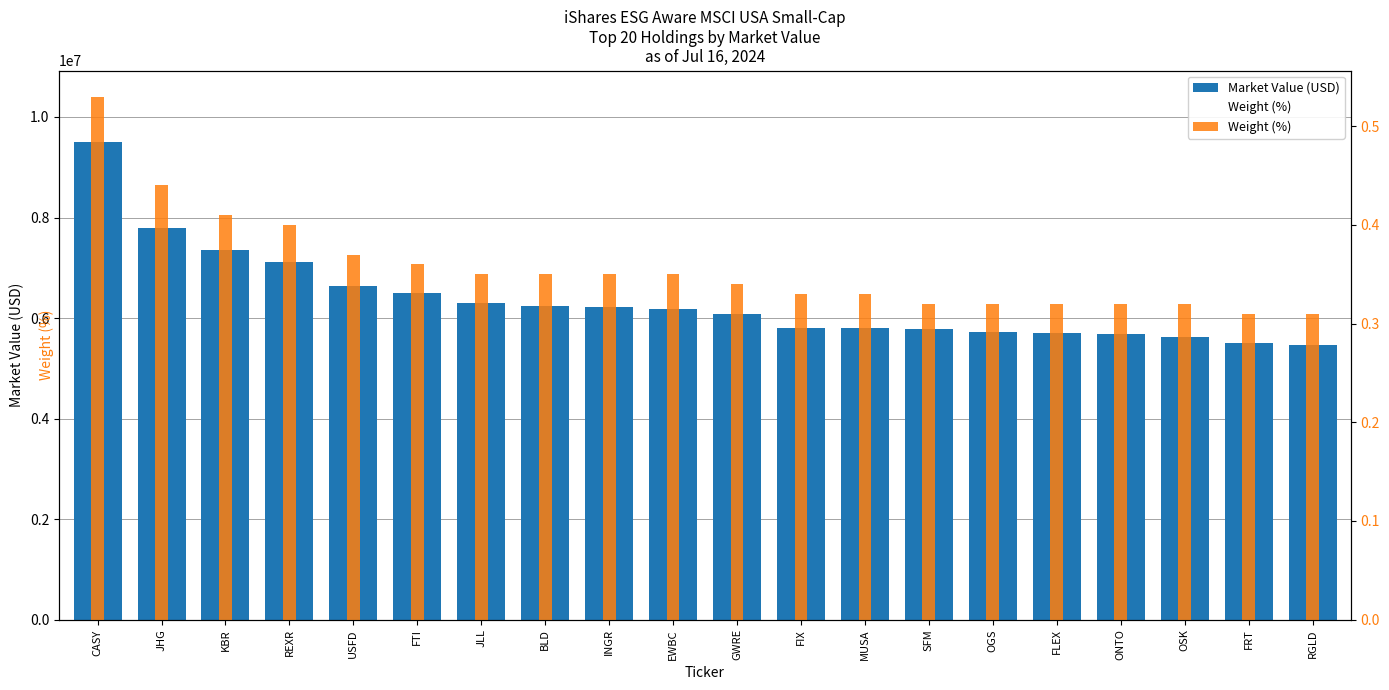

At how many categories does at least one series exceed 4097717?

20